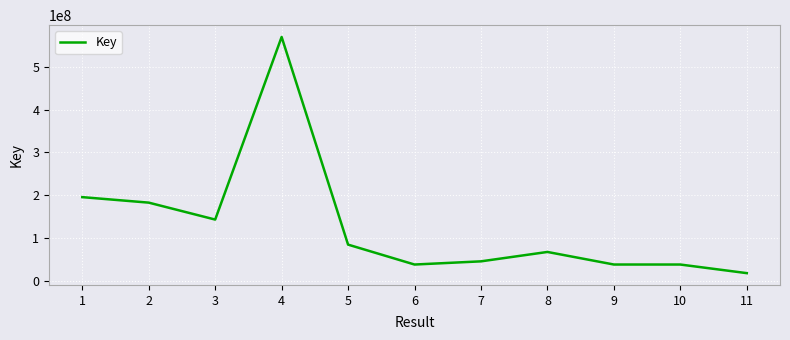

What is the minimum value shown in the chart?

19011168